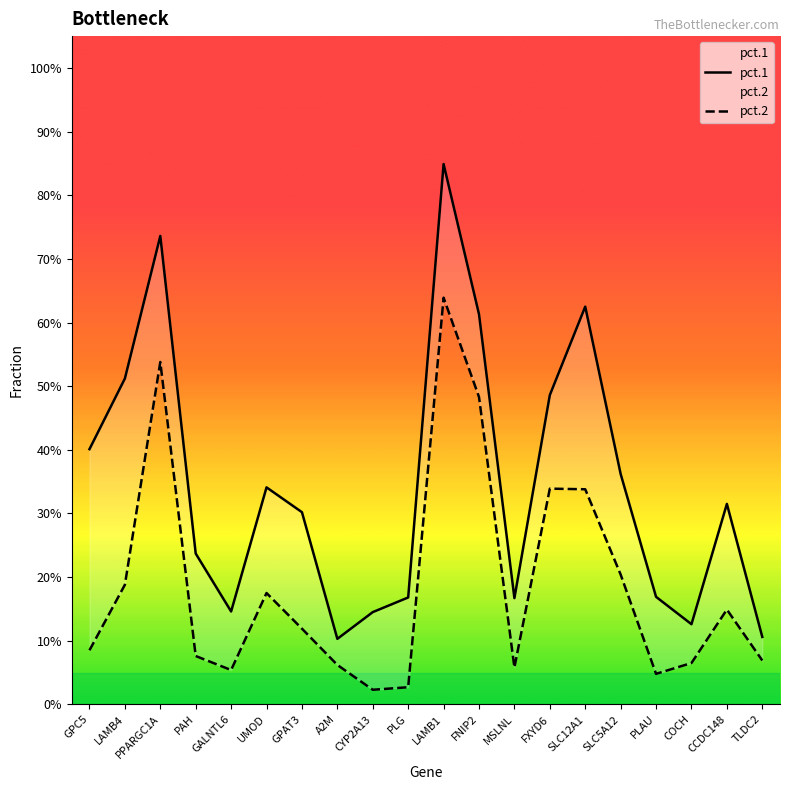

What value does the pct.2 series have at PAH?

0.1